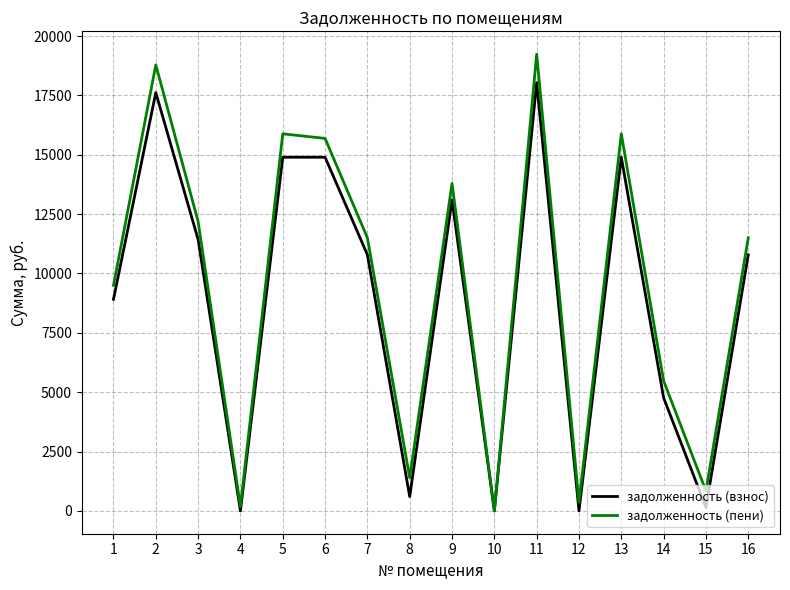

Which series has the largest total across all categories?

задолженность (пени)